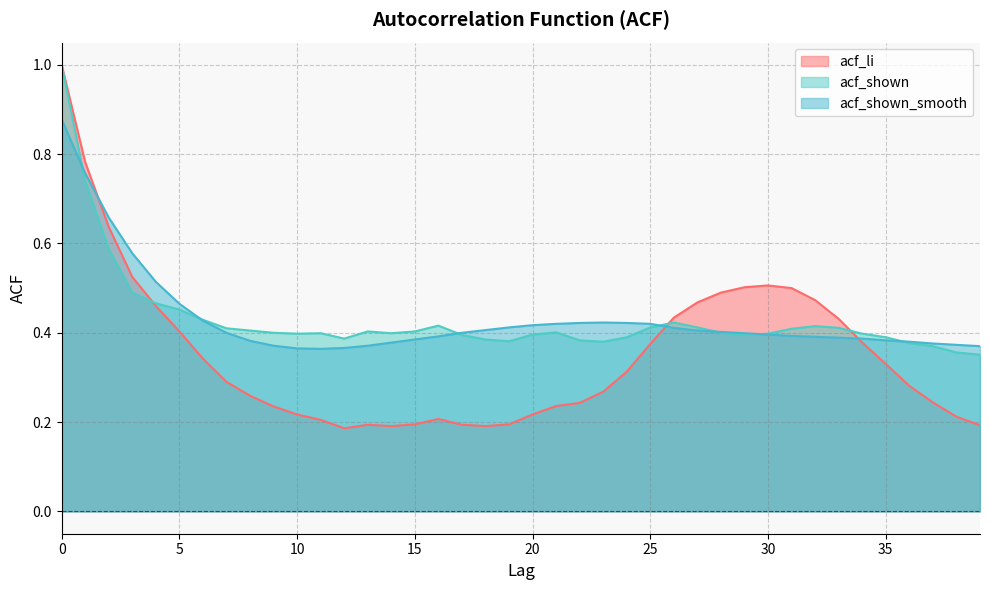

Which series changed the most between 5 and 39?

acf_li